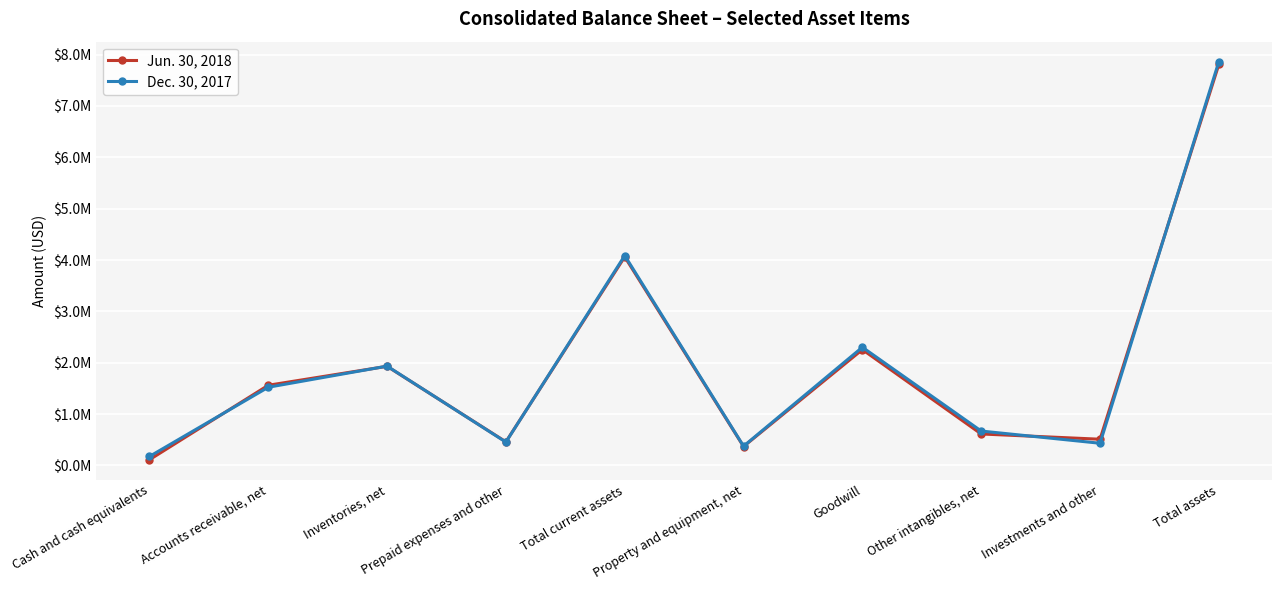

Reading left to right, list all the values displayed in this chart.

Jun. 30, 2018: Cash and cash equivalents=111321	Accounts receivable, net=1561097	Inventories, net=1930202	Prepaid expenses and other=459320	Total current assets=4061940	Property and equipment, net=368604	Goodwill=2255932	Other intangibles, net=612857	Investments and other=510453	Total assets=7809786
Dec. 30, 2017: Cash and cash equivalents=174658	Accounts receivable, net=1522807	Inventories, net=1933803	Prepaid expenses and other=454752	Total current assets=4086020	Property and equipment, net=375001	Goodwill=2301331	Other intangibles, net=669641	Investments and other=432002	Total assets=7863995